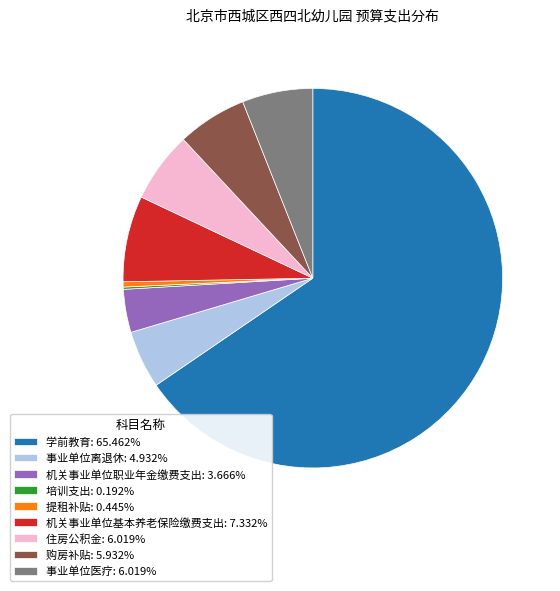

Is there a majority slice in this chart?

Yes